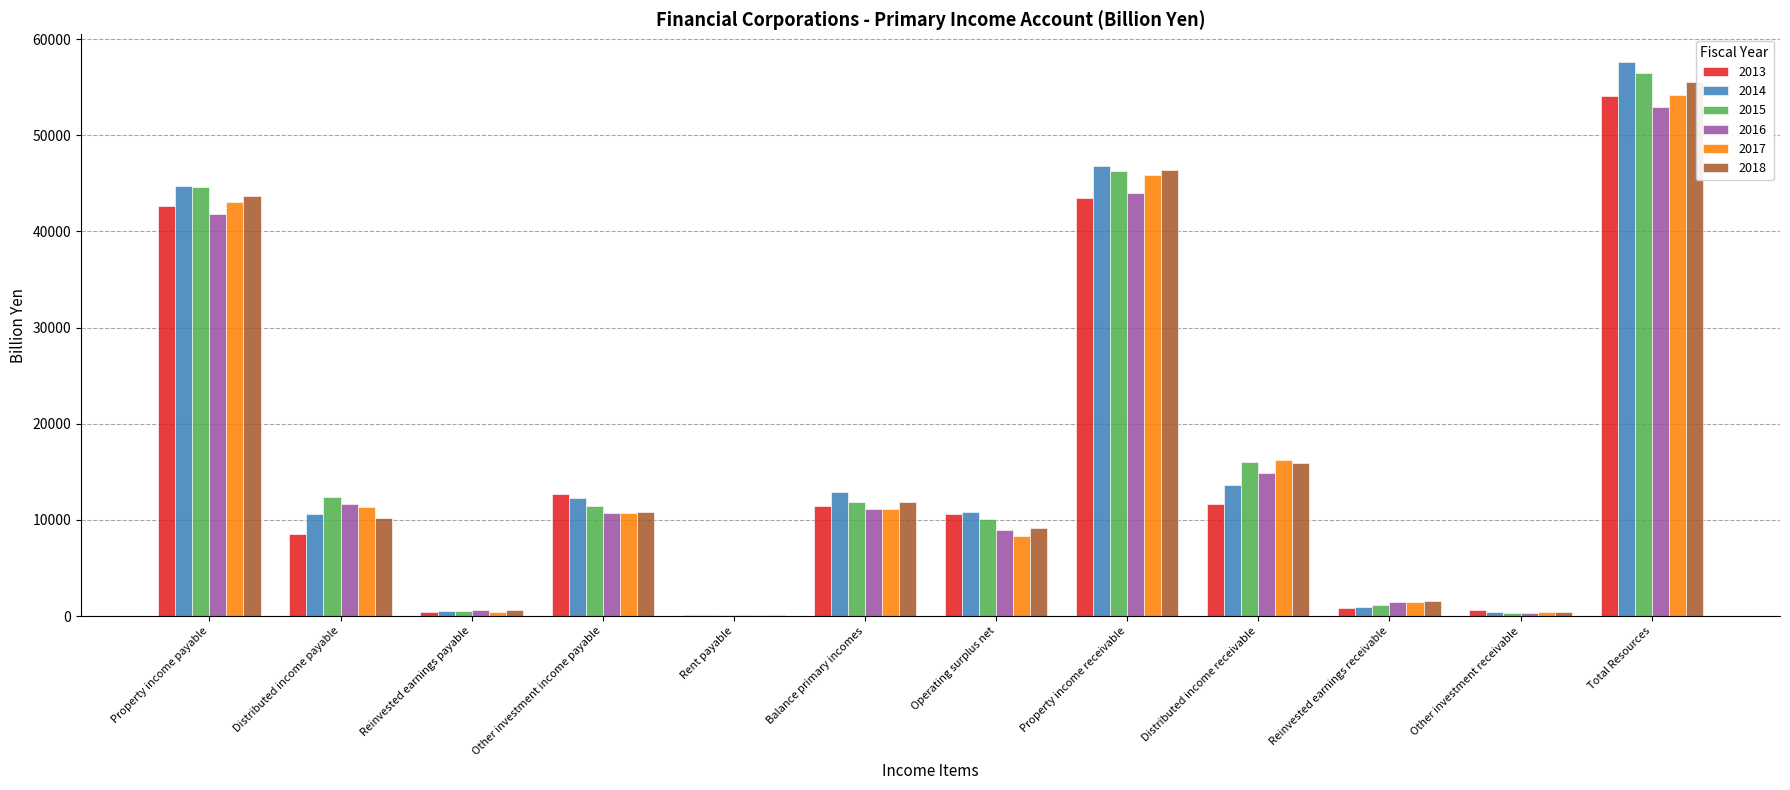

What is the sum of the 2016 values at Operating surplus net and Distributed income receivable?

23852.0